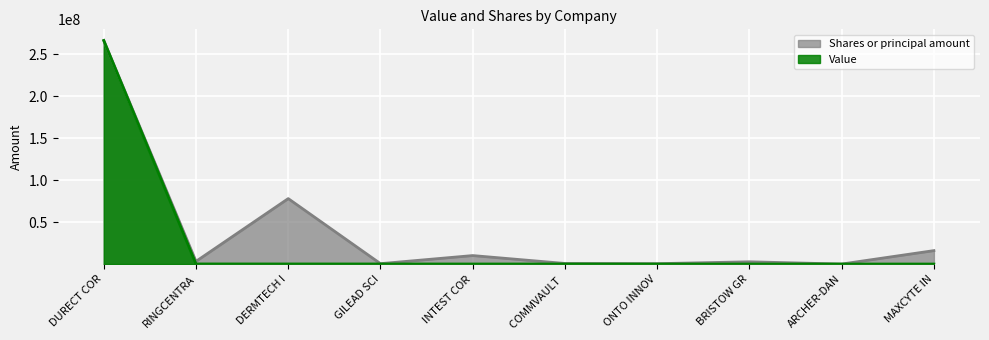

At MAXCYTE IN, list the series in order from largest to smallest.

Shares or principal amount, Value